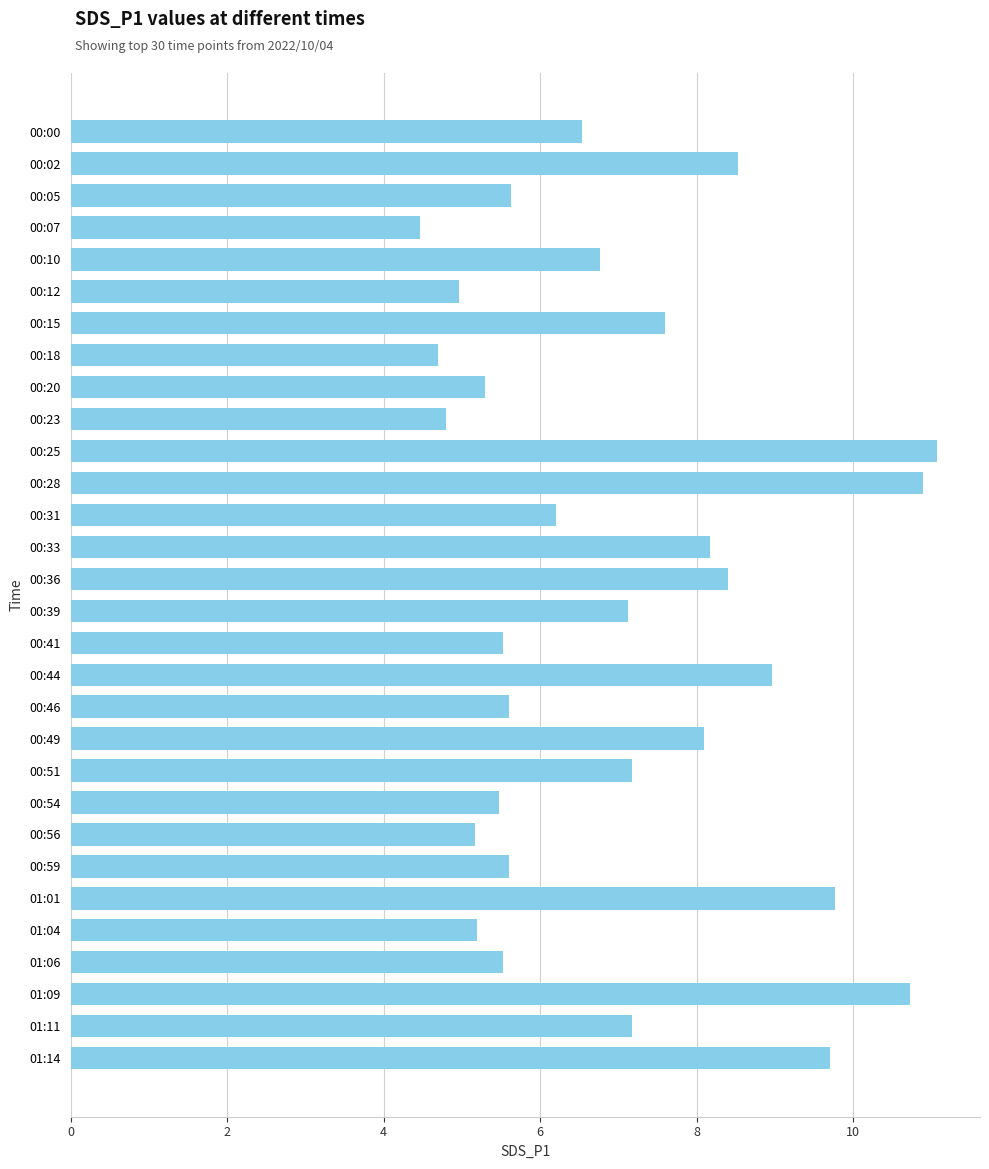

Between 01:01 and 00:00, which is larger?

01:01